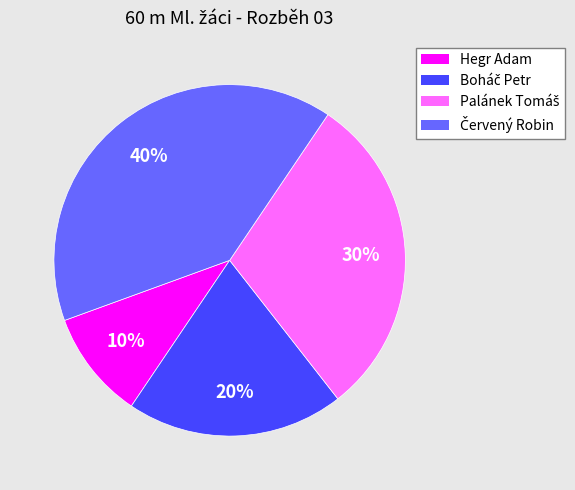

Is there any slice that represents more than half of the pie?

No